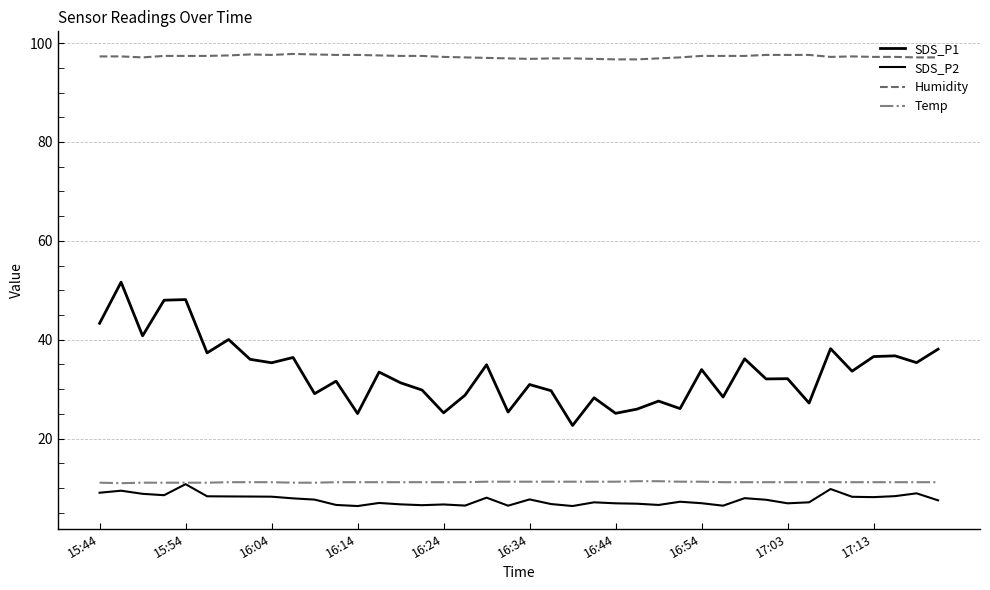

Reading left to right, list all the values displayed in this chart.

SDS_P1: 43.3	51.6	40.8	48.0	48.1	37.4	40.0	36.0	35.4	36.4	29.1	31.6	25.1	33.5	31.3	29.8	25.2	28.8	35.0	25.4	30.9	29.7	22.7	28.3	25.1	26.0	27.6	26.1	34.0	28.4	36.1	32.1	32.1	27.2	38.2	33.6	36.6	36.8	35.4	38.1
SDS_P2: 9.1	9.5	8.8	8.6	10.8	8.3	8.3	8.3	8.3	7.9	7.7	6.6	6.4	7.0	6.7	6.5	6.7	6.5	8.1	6.5	7.7	6.8	6.4	7.1	6.9	6.8	6.6	7.2	7.0	6.5	8.0	7.7	6.9	7.1	9.8	8.2	8.2	8.4	8.9	7.5
Humidity: 97.3	97.3	97.1	97.4	97.4	97.4	97.5	97.7	97.6	97.8	97.7	97.6	97.6	97.5	97.4	97.4	97.2	97.1	97.0	96.9	96.8	96.9	96.9	96.8	96.7	96.7	96.9	97.1	97.4	97.4	97.4	97.6	97.6	97.6	97.2	97.3	97.2	97.2	97.1	97.1
Temp: 11.1	11.0	11.1	11.1	11.1	11.1	11.2	11.2	11.2	11.1	11.1	11.2	11.2	11.2	11.2	11.2	11.2	11.2	11.3	11.3	11.3	11.3	11.3	11.3	11.3	11.4	11.4	11.3	11.3	11.2	11.2	11.2	11.2	11.2	11.2	11.2	11.2	11.2	11.2	11.2